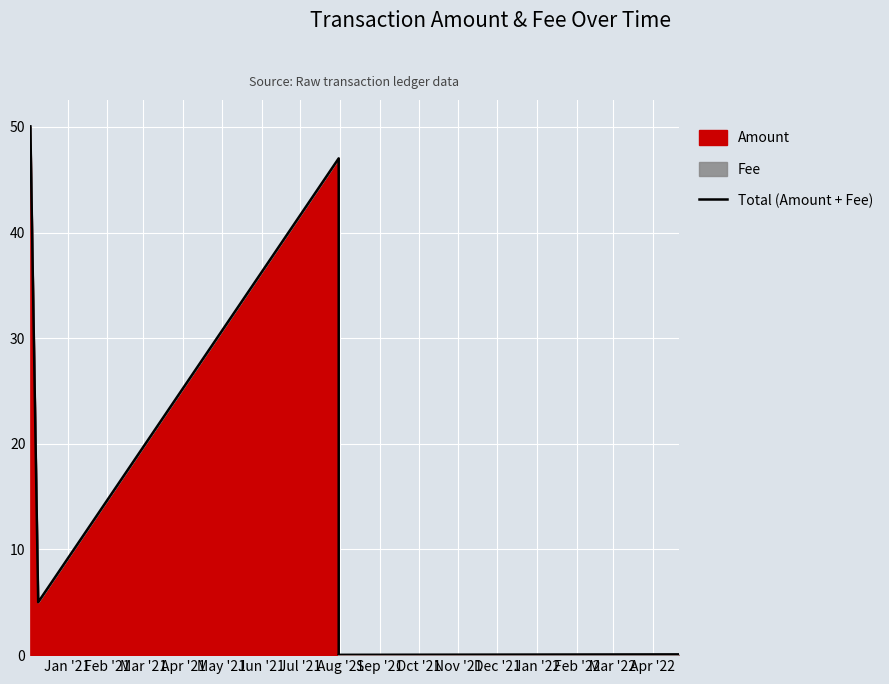

What is the difference between the maximum and second lowest values?

50.0